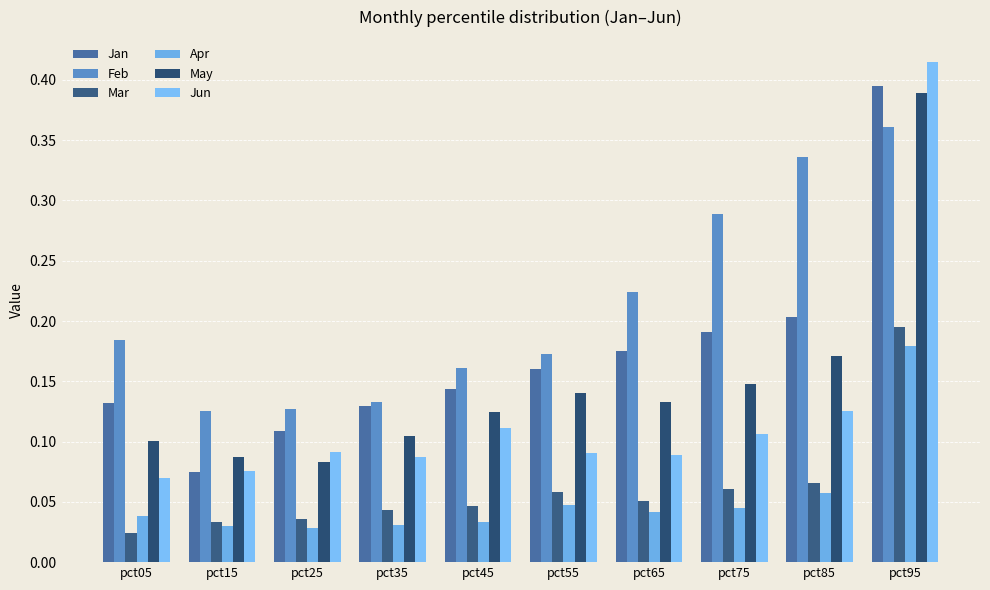

Which series has the largest range (max minus min)?

Jun